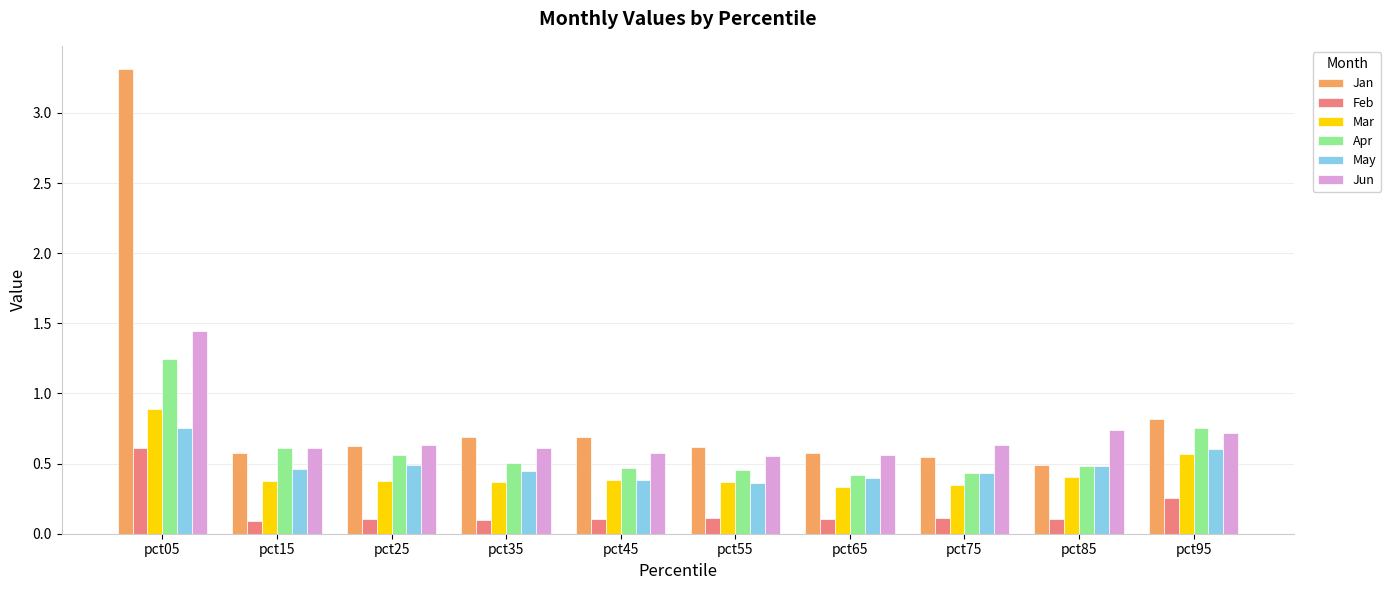

Count the Feb values in the range 0 to 1.

10